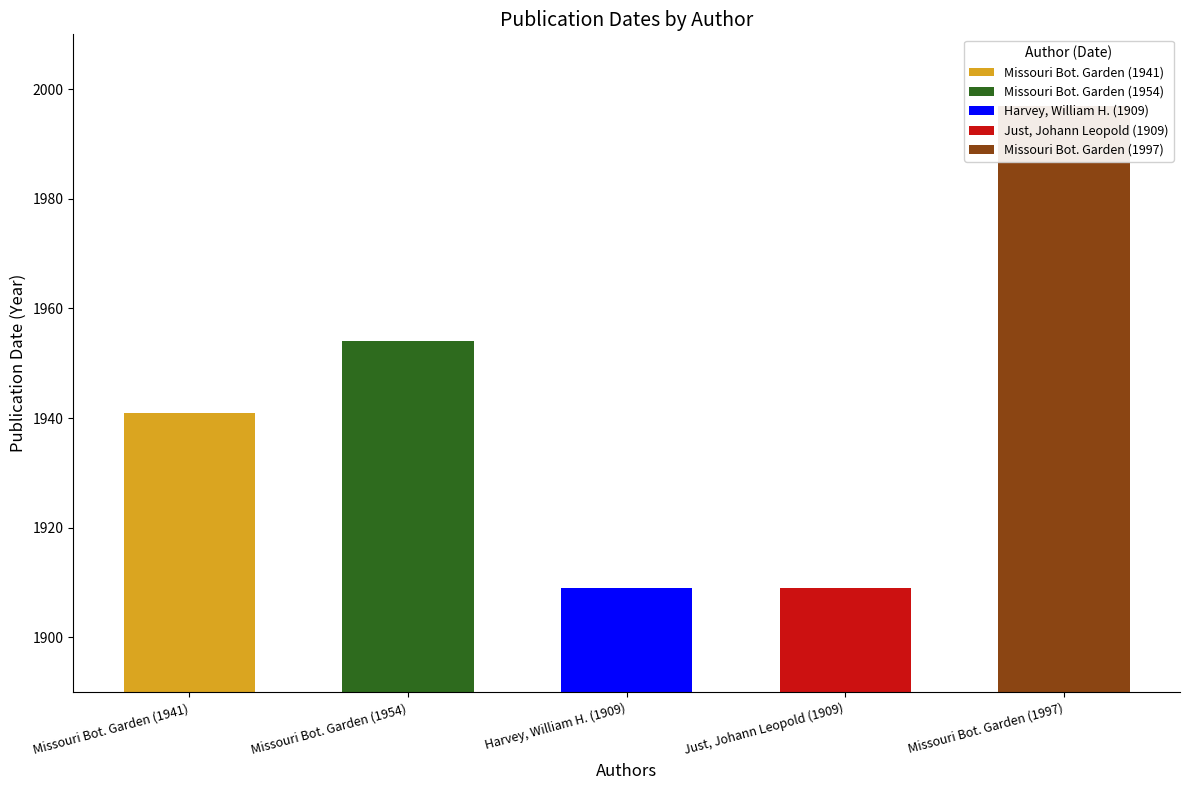

What is the maximum value shown in the chart?

1997